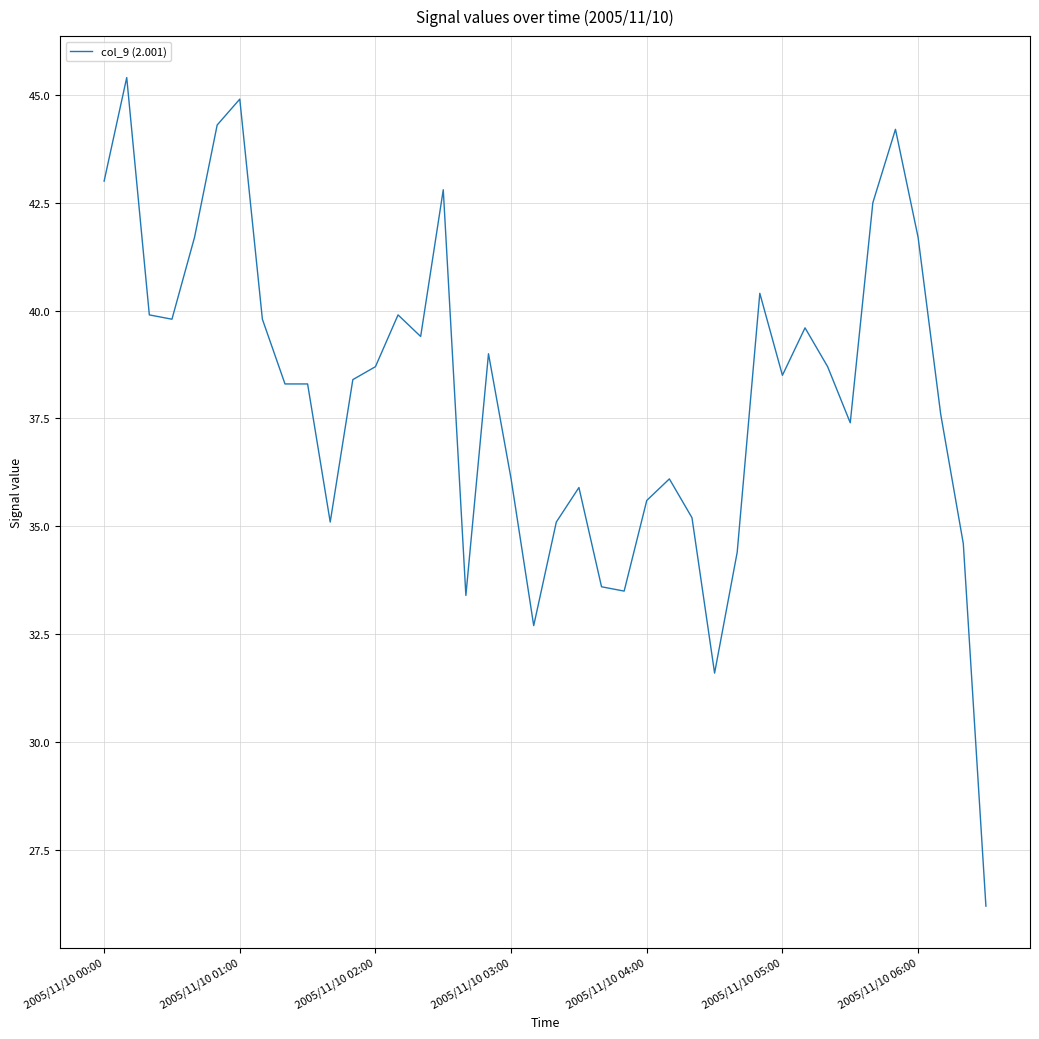

How many series are shown in this chart?

1